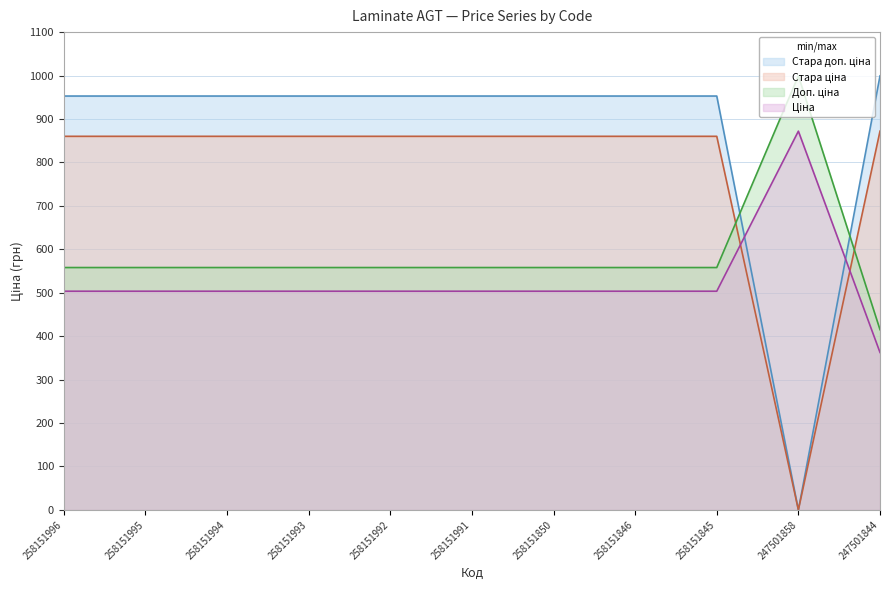

At which label does Стара ціна reach its peak?

247501844